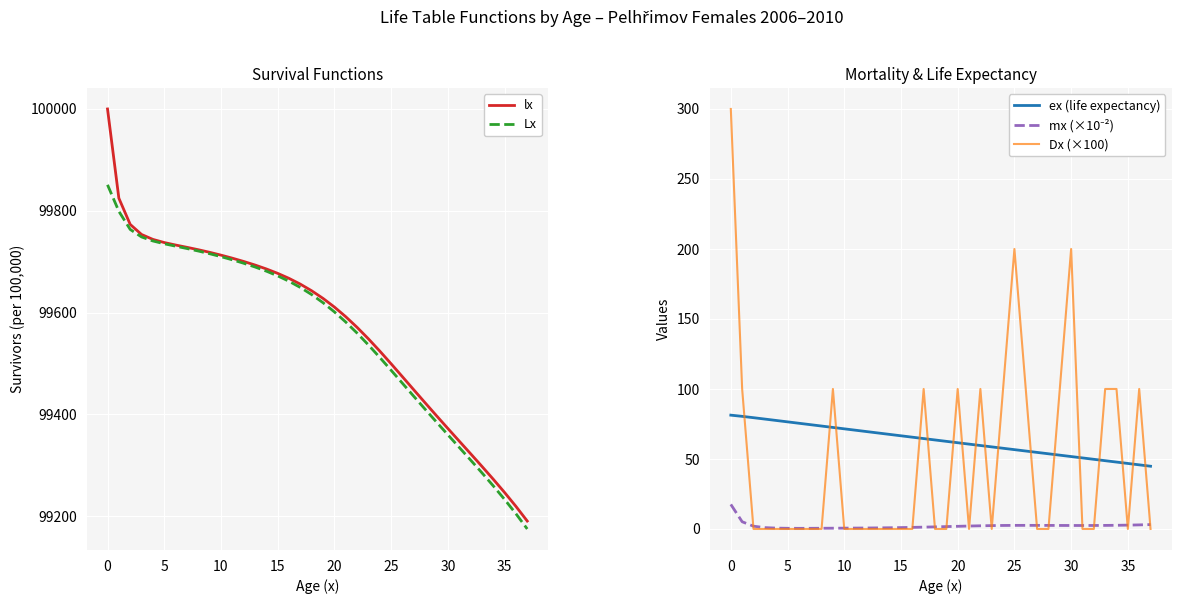

Which series changed the most between 31 and 32?

Lx